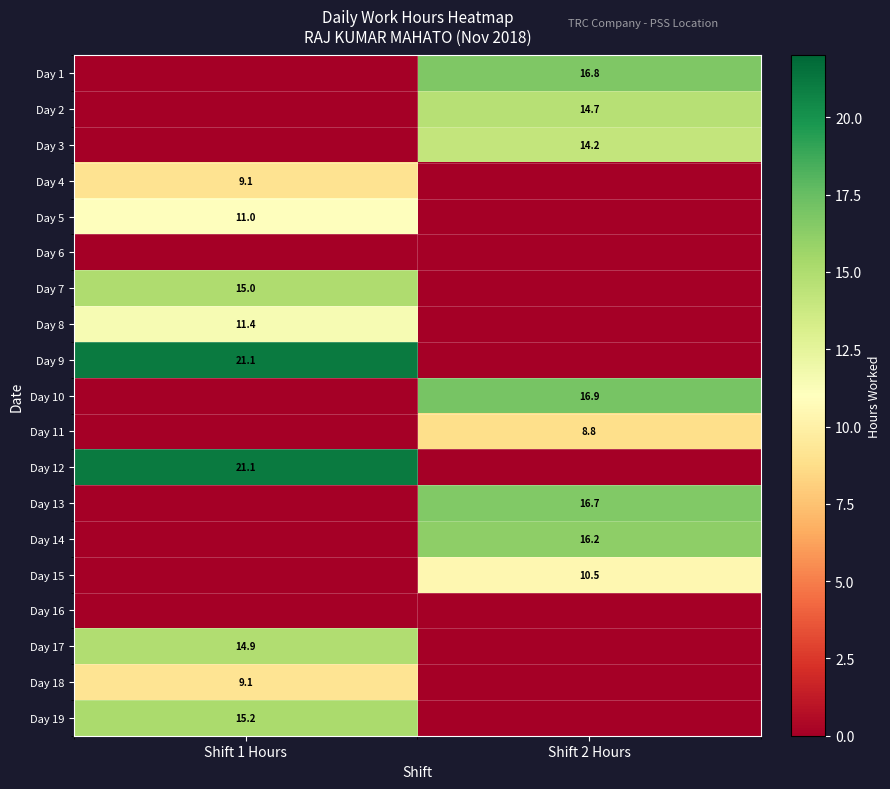

What is the difference between the highest and lowest values at Shift 2 Hours?

16.9